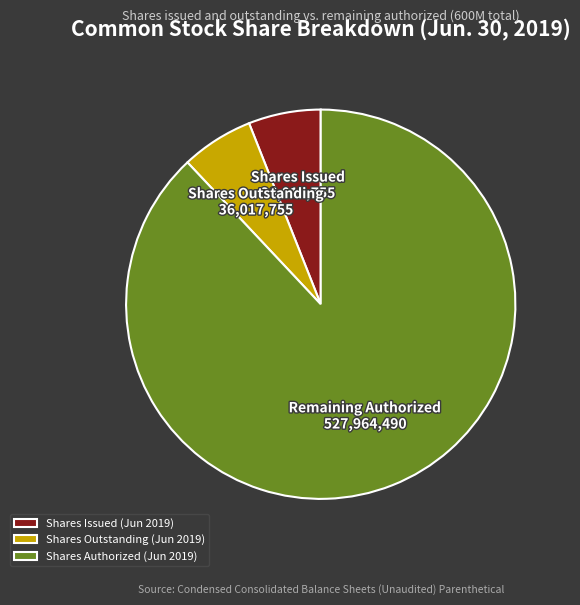

Combined, do Shares Authorized (Jun 2019) and Shares Issued (Jun 2019) account for over 50%?

Yes